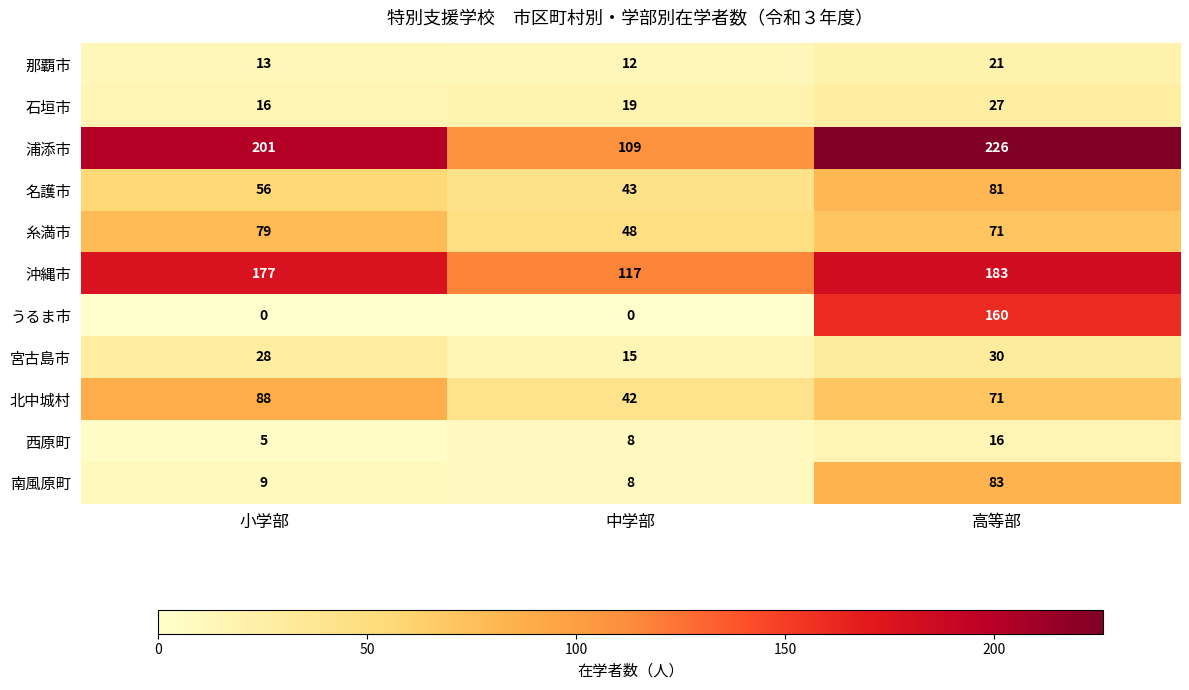

Between 中学部 and 高等部, which series saw the biggest shift?

うるま市